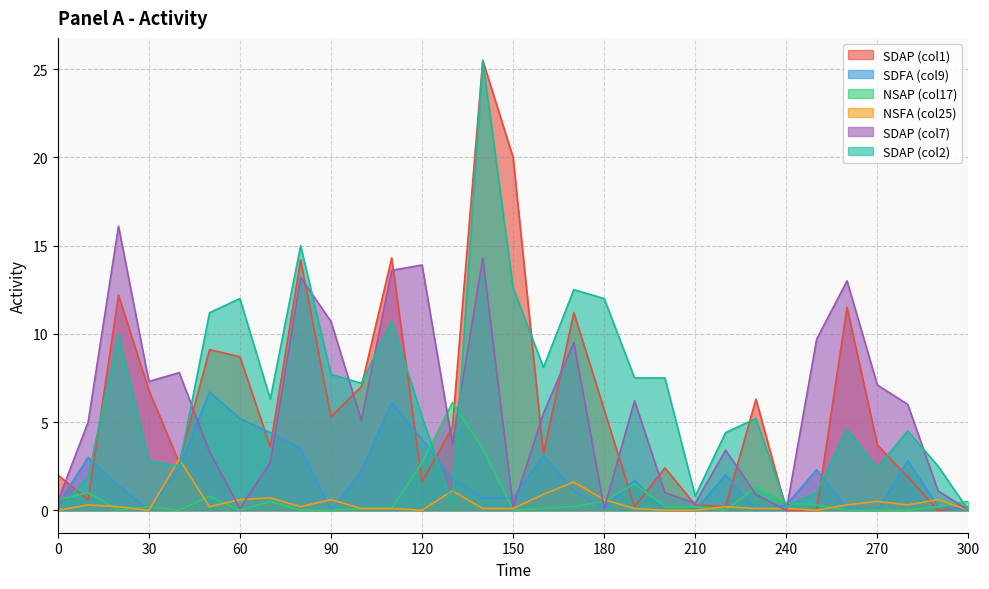

Between which two adjacent categories do SDFA and SDAP_col7 first intersect?

40 and 50